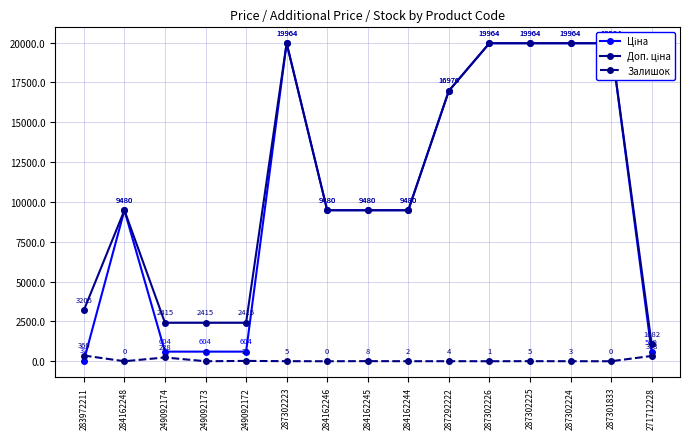

The Залишок series shows 238.0 at 249092174. True or false?

True